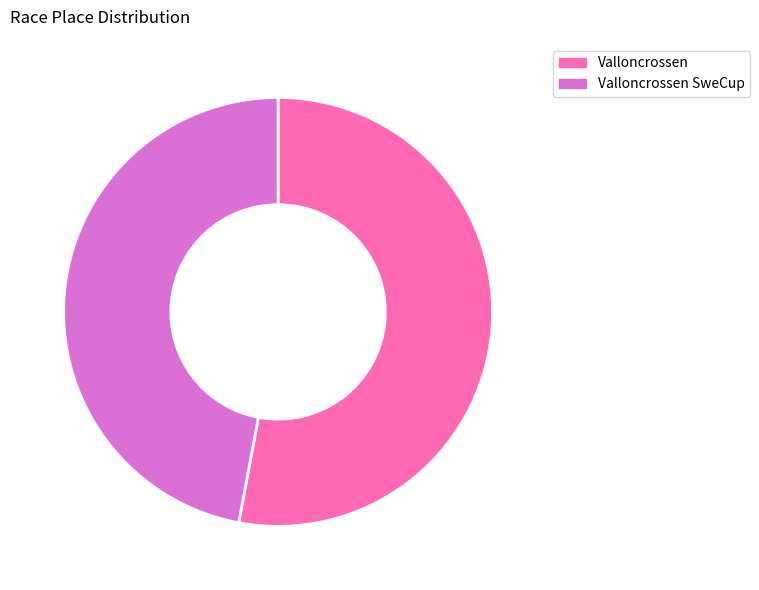

Is it true that Valloncrossen is 40% of the pie?

False